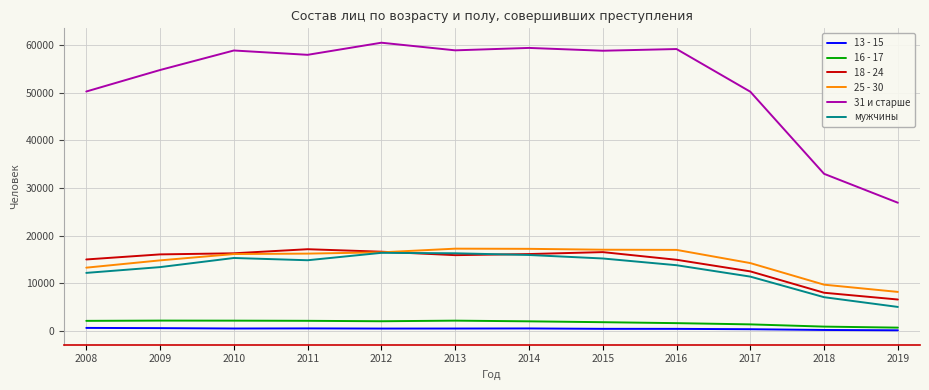

Count the number of categories in the chart.

12